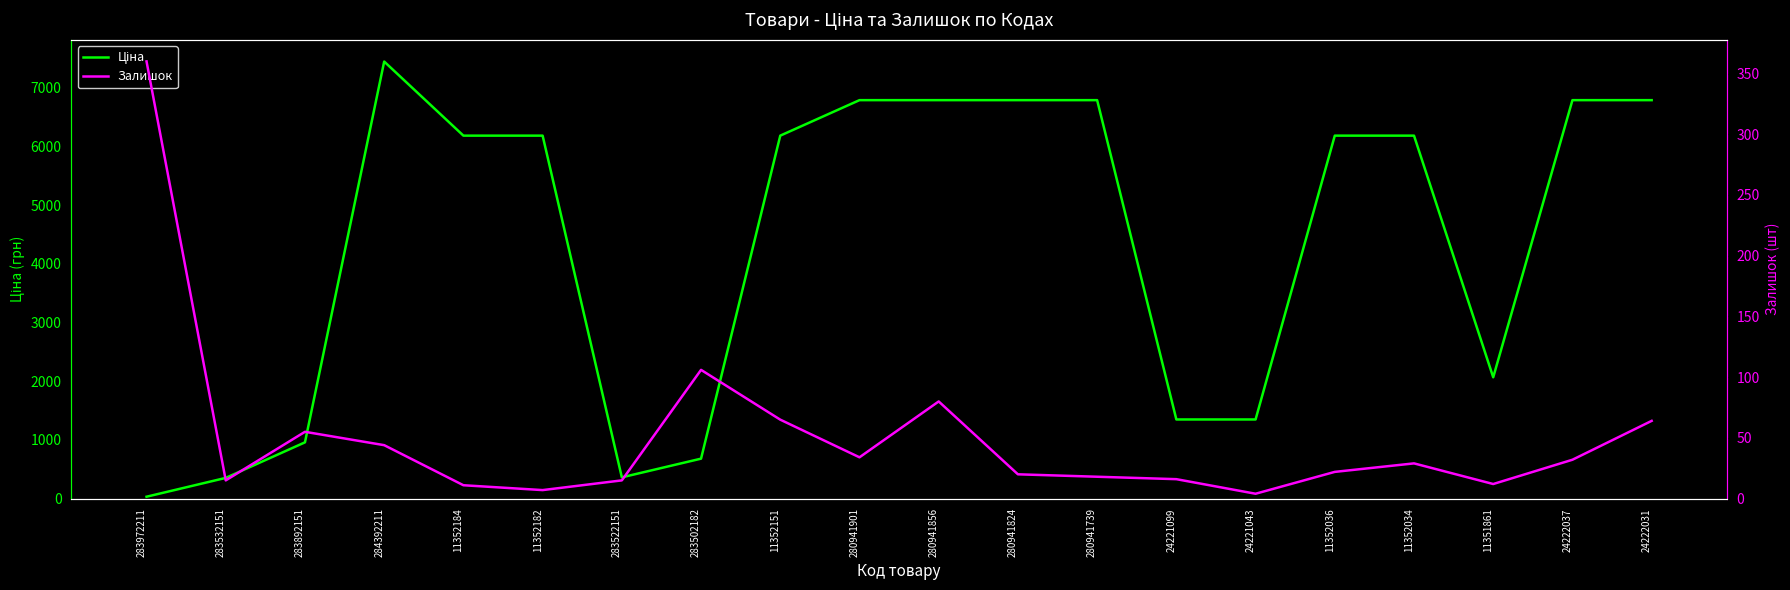

Where does the Ціна series first go above 6182?

284392211